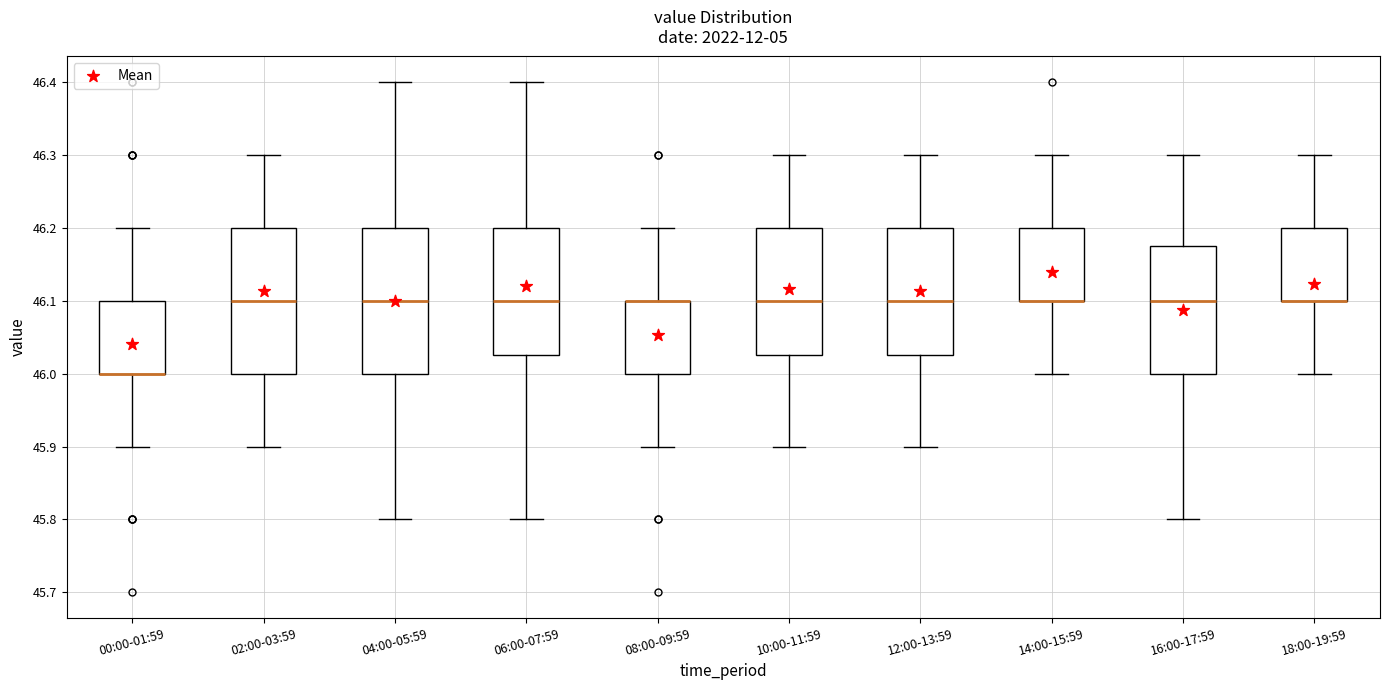

Where is the lower edge of the box for 12:00-13:59 on the y-axis? The values are not printed on the chart, so give them approximately, as read against the axis.

46.03